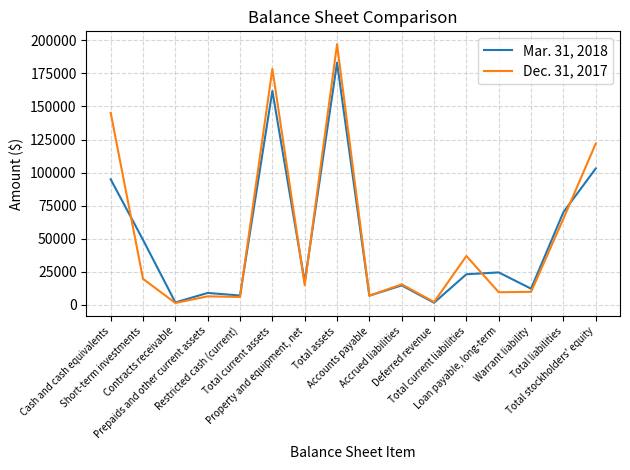

What is the difference between the maximum and minimum values in the Dec. 31, 2017 series?

195714